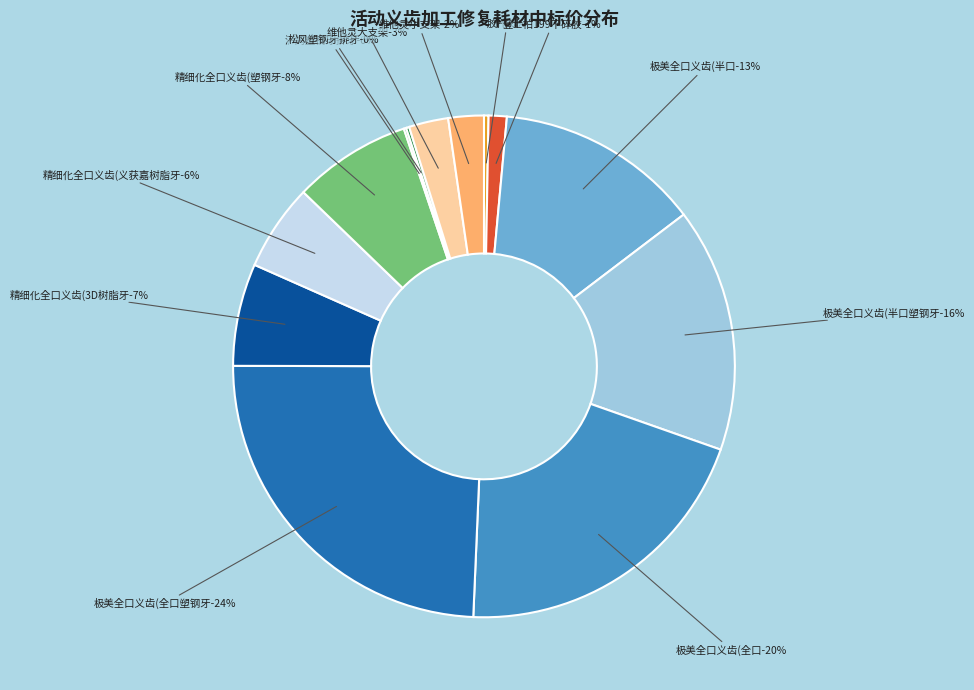

Approximately how many times larger is the value at 定制式活动义齿(胶托) compared to 定制式活动义齿(精细化全口义齿(义获嘉树脂牙))?

0.1